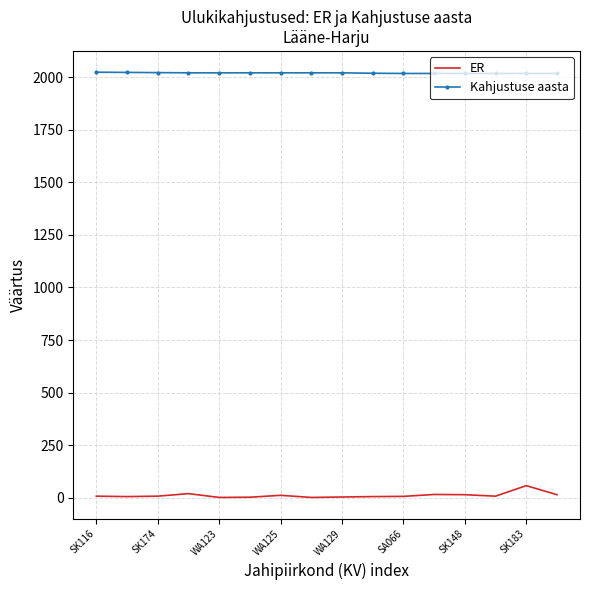

Rank the series by their average value, from lowest to highest.

ER, Kahjustuse aasta